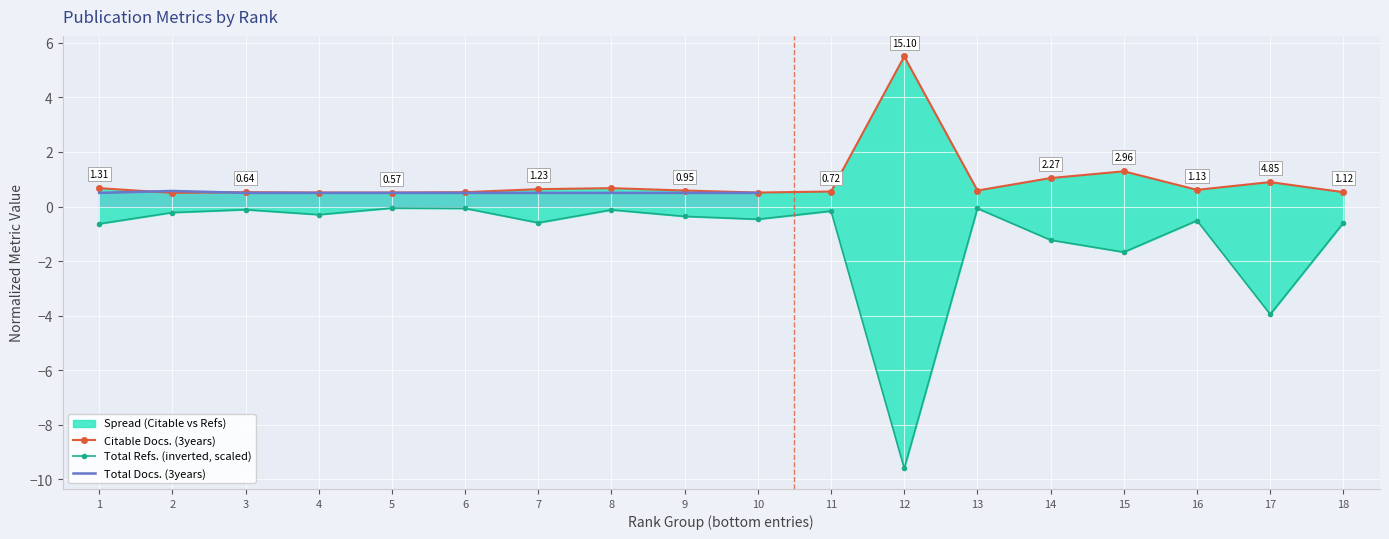

The value of Citable Docs. (3years) at 4 is 0.5. True or false?

True